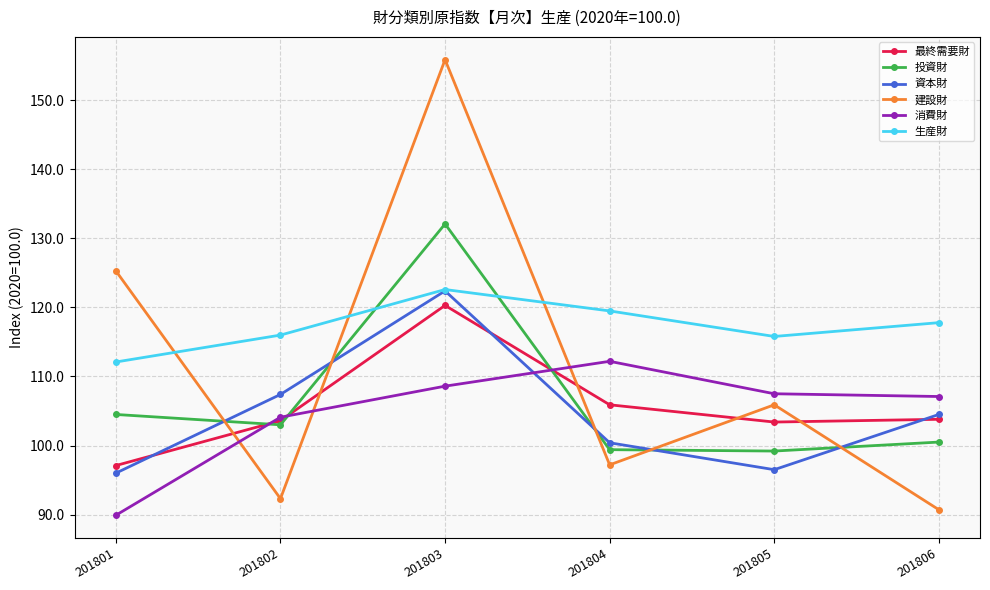

Does the chart have visible grid lines?

Yes